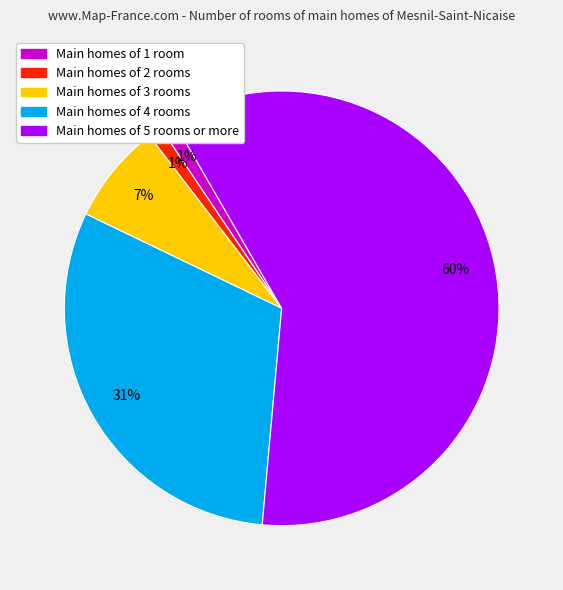

Is there a majority slice in this chart?

Yes